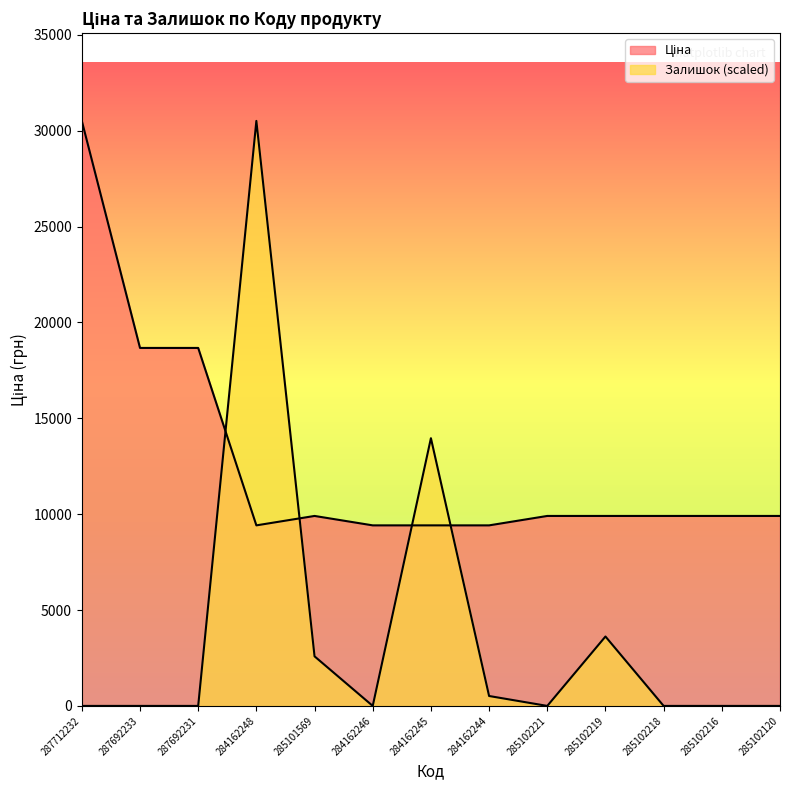

At which label does Залишок reach its peak?

284162248